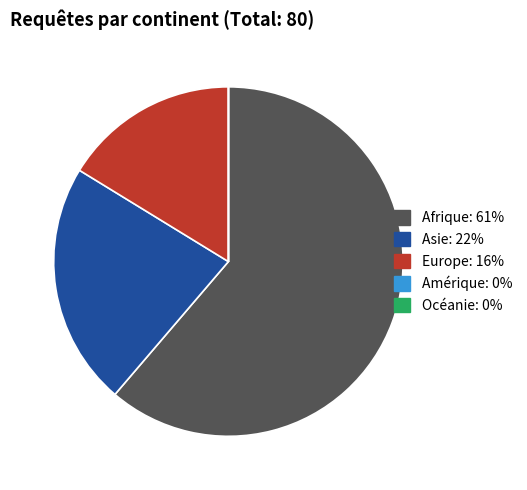

Approximately how many times larger is the value at Asie: 22% compared to Europe: 16%?

1.4